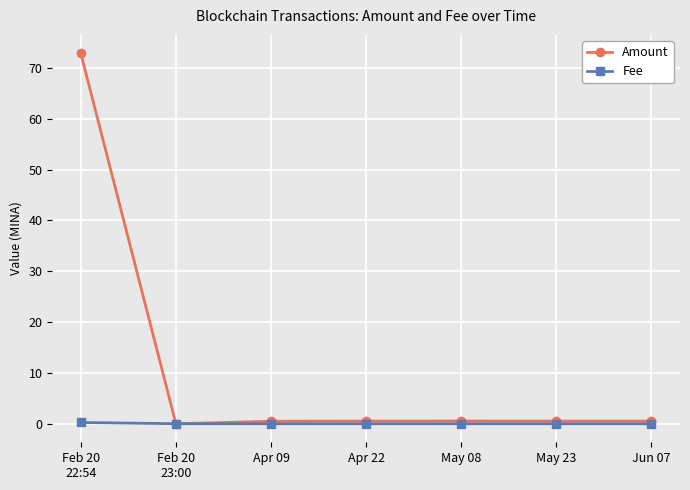

What are all the series names shown in the legend?

Amount, Fee